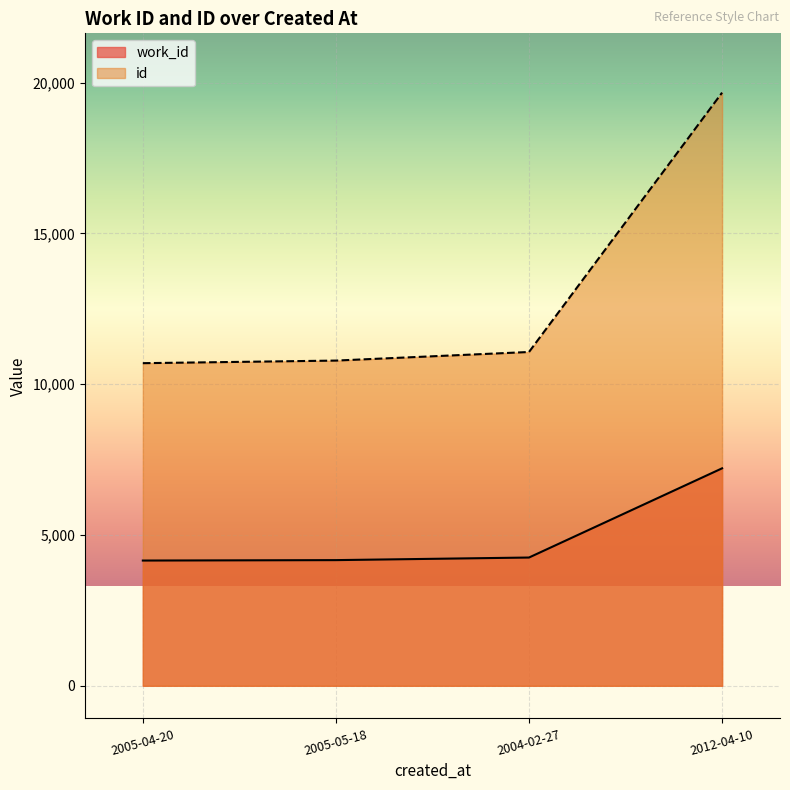

What is the difference between the maximum and minimum values in the work_id series?

3058